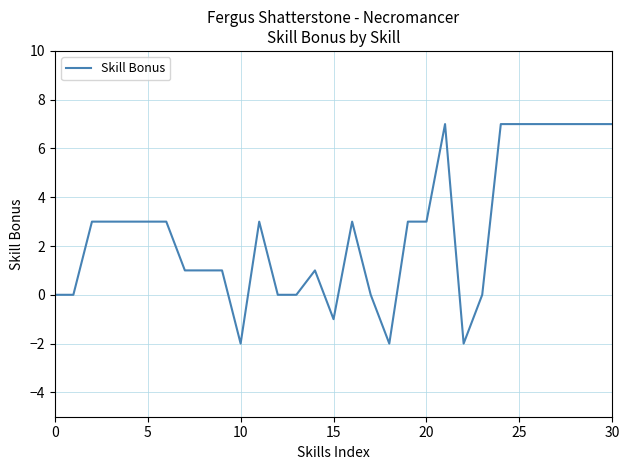

What is the difference between the maximum and minimum values?

9